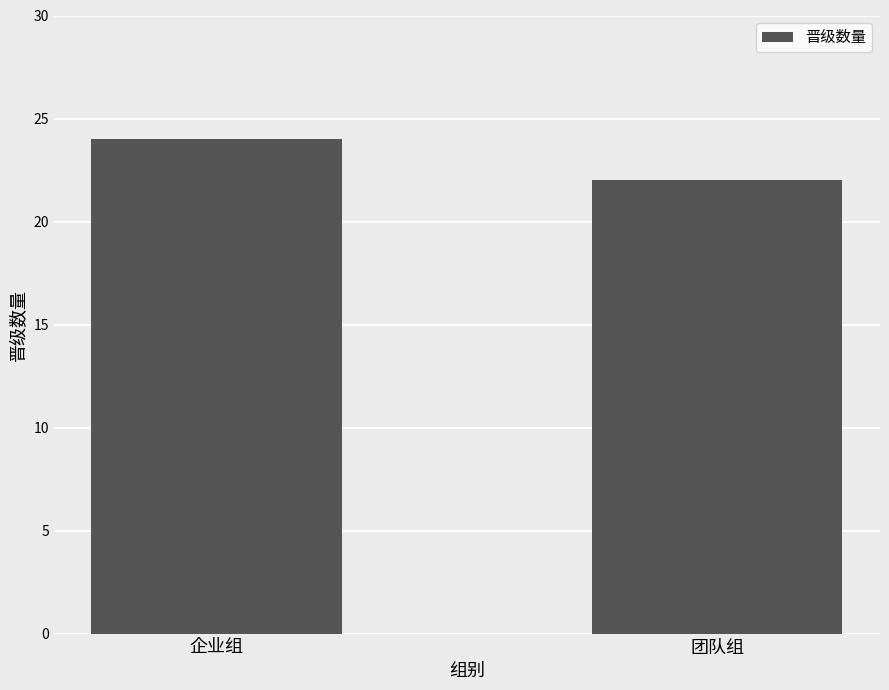

Reading right to left, list all the values displayed in this chart.

团队组=22	企业组=24